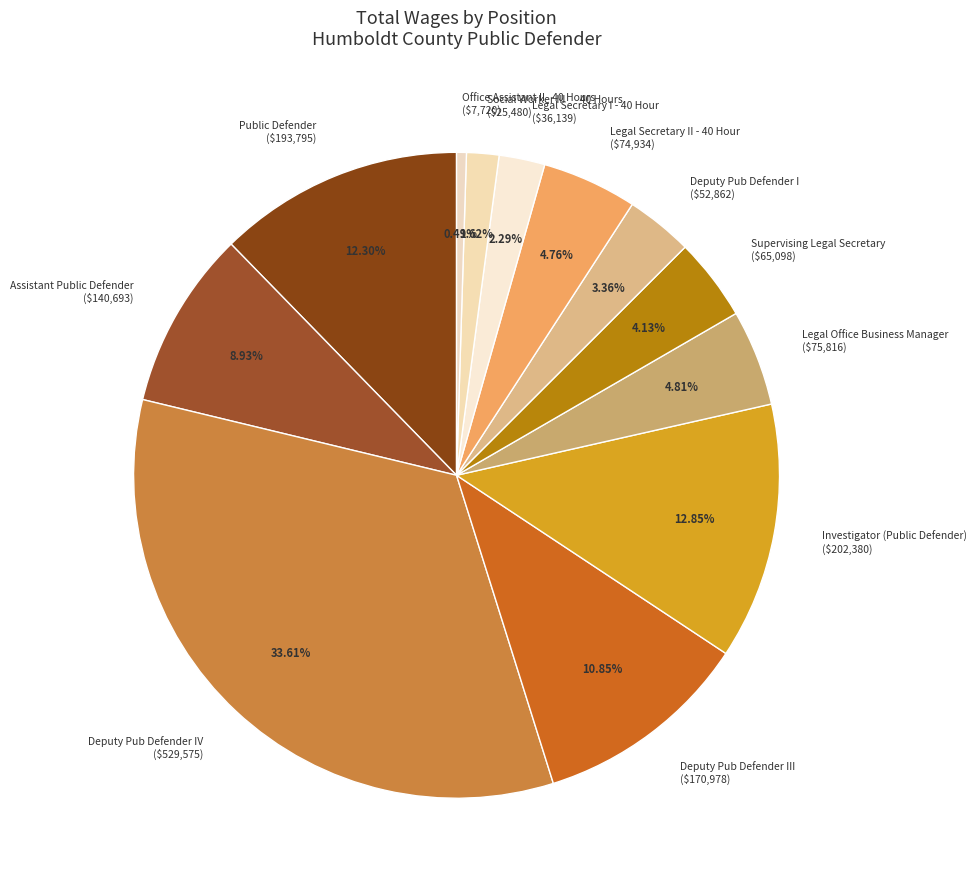

What is the smallest slice in the pie chart?

Office Assistant II 40 Hours ($7,720)